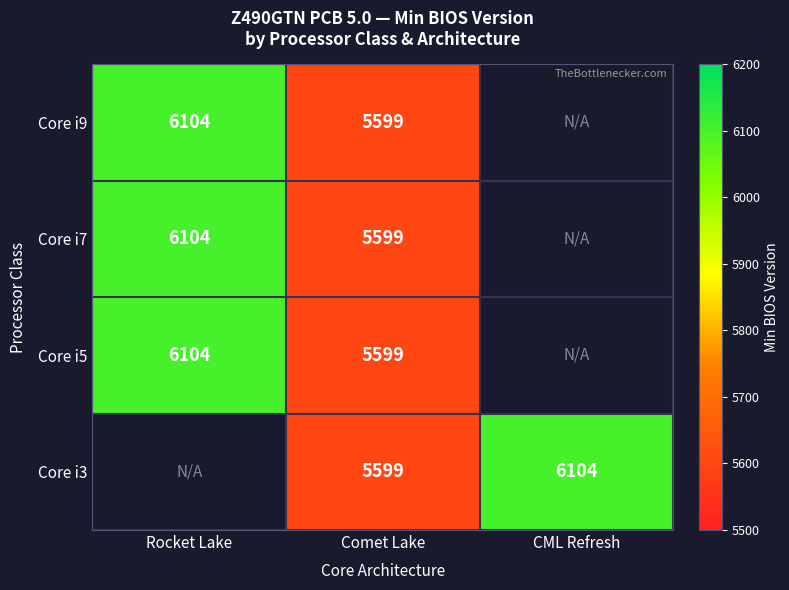

What is the greatest value displayed?

6104.0